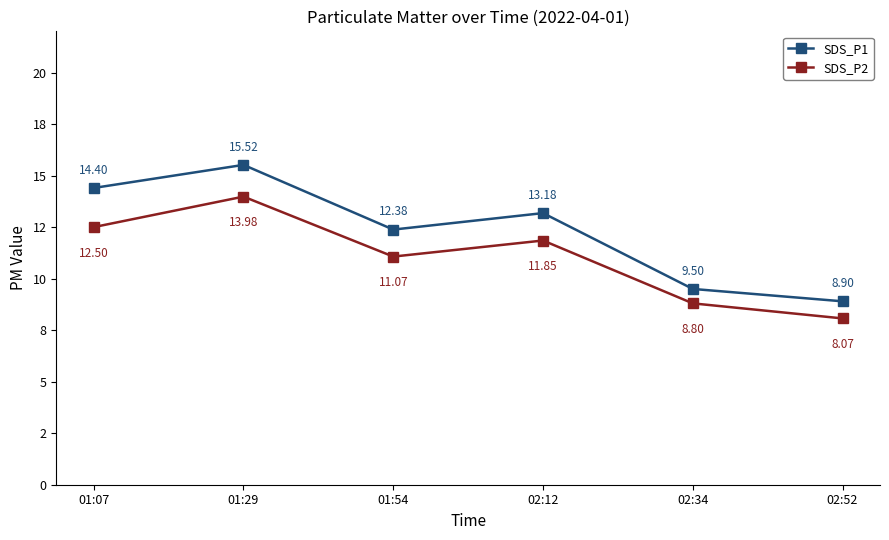

What is the label of the 5th point from the left?

02:34